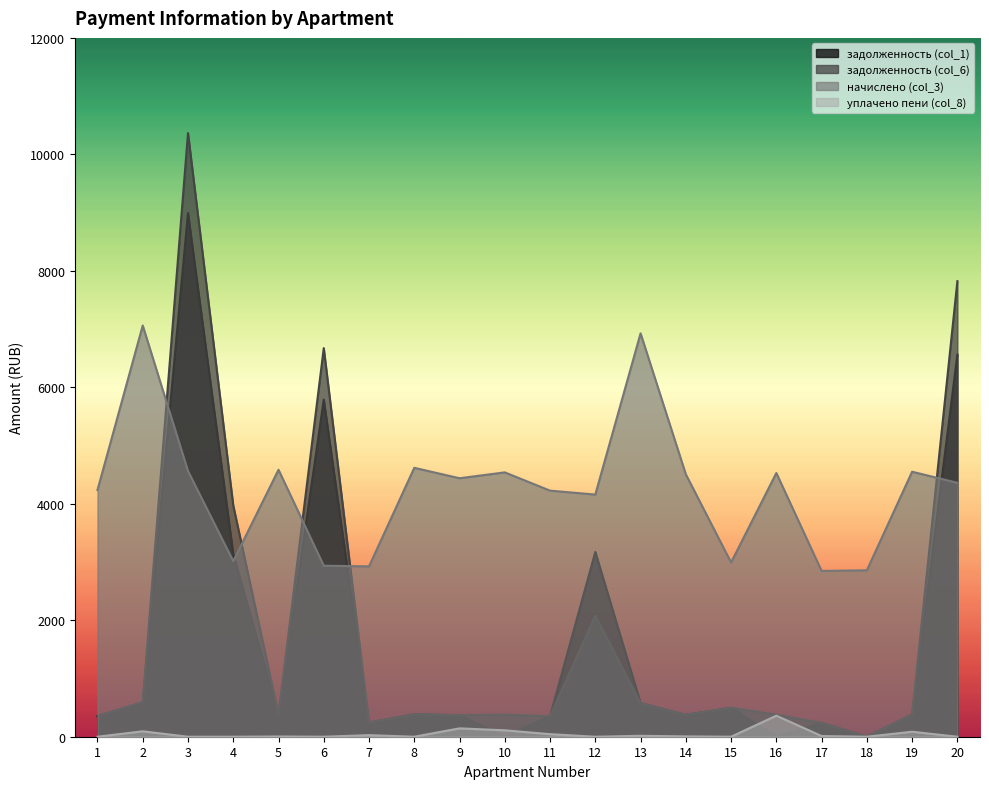

At which label does уплачено пени (col_8) first exceed 5?

2